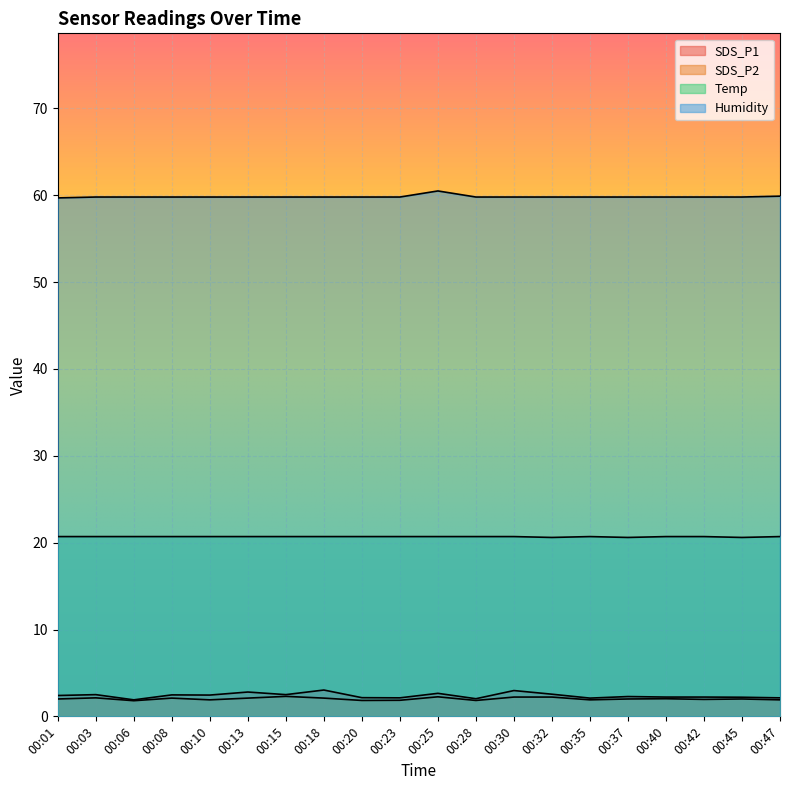

What is the sum of the SDS_P2 values at 00:42 and 00:47?

3.8